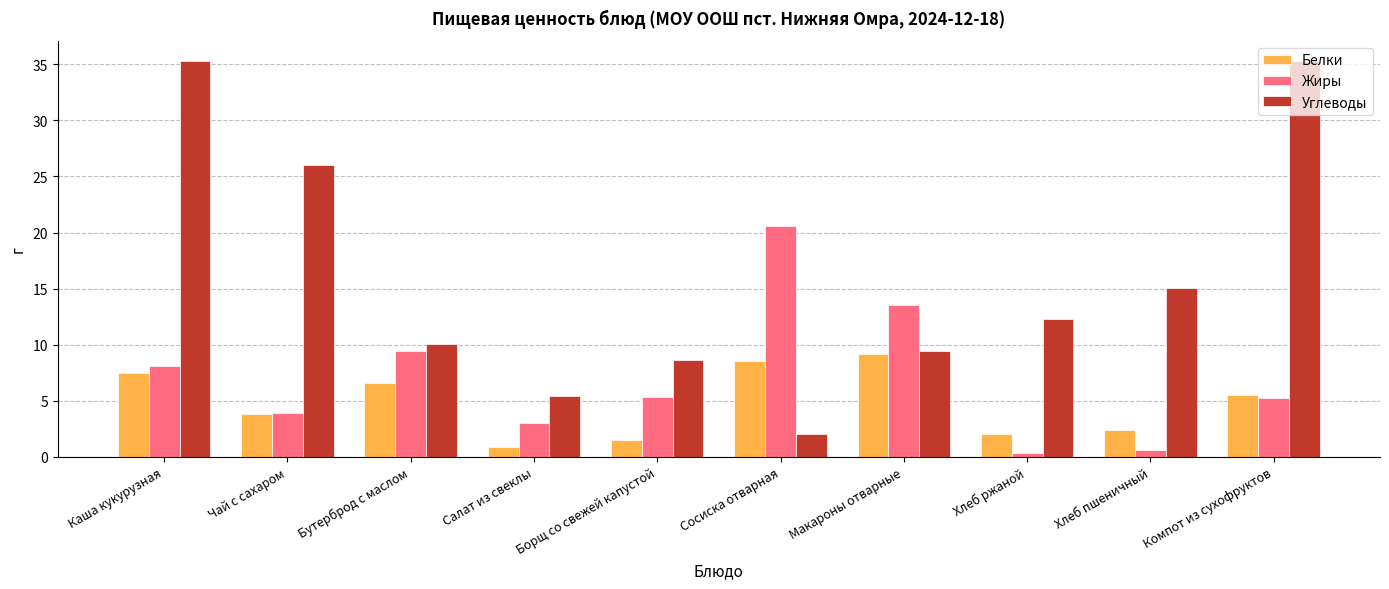

Which series has the largest range (max minus min)?

Углеводы